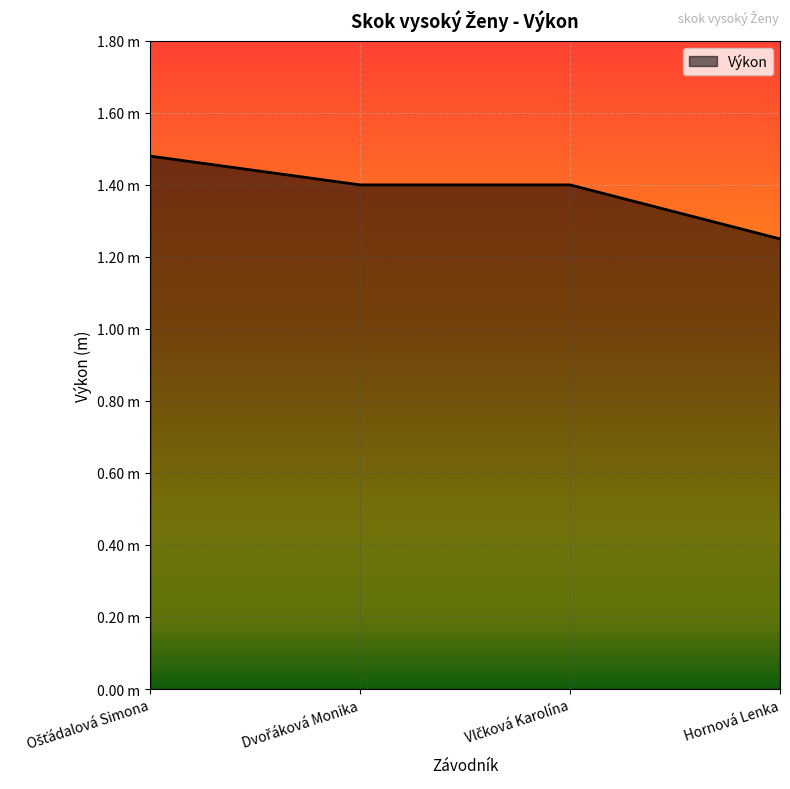

At which category does the chart reach its minimum across all series?

Hornová Lenka